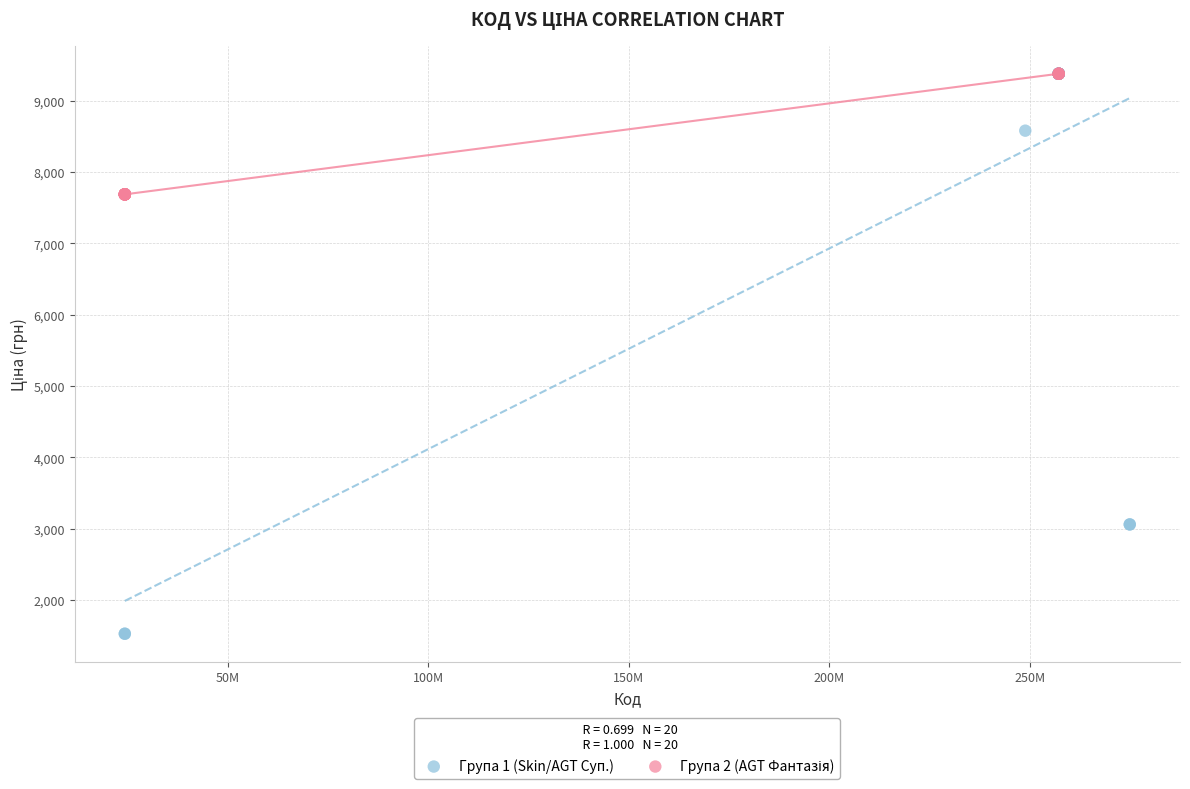

Which series has the widest spread of Y values?

Група 1 (Skin/AGT Суп.)